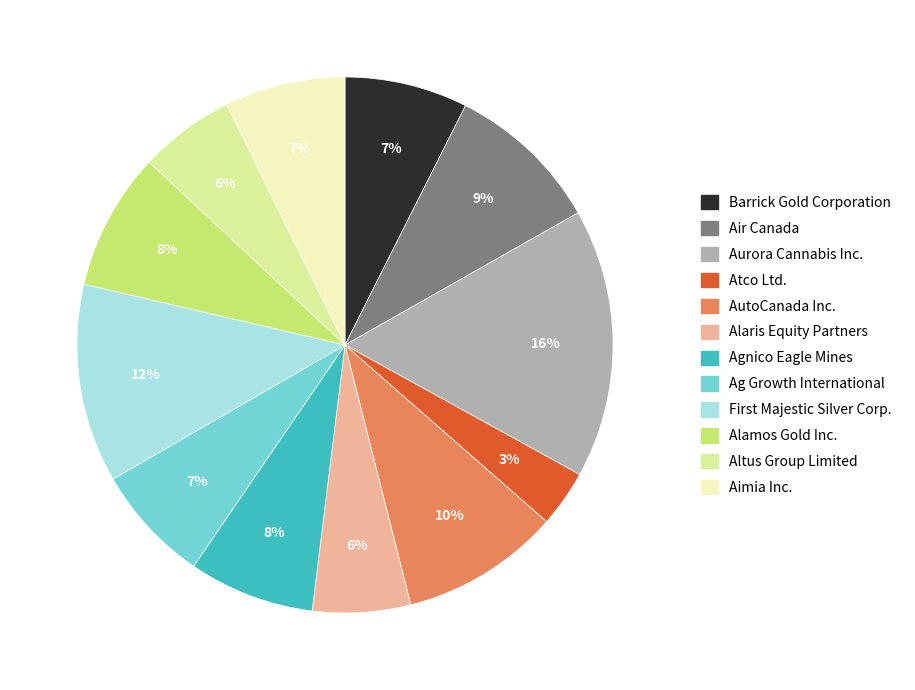

Is there a majority slice in this chart?

No